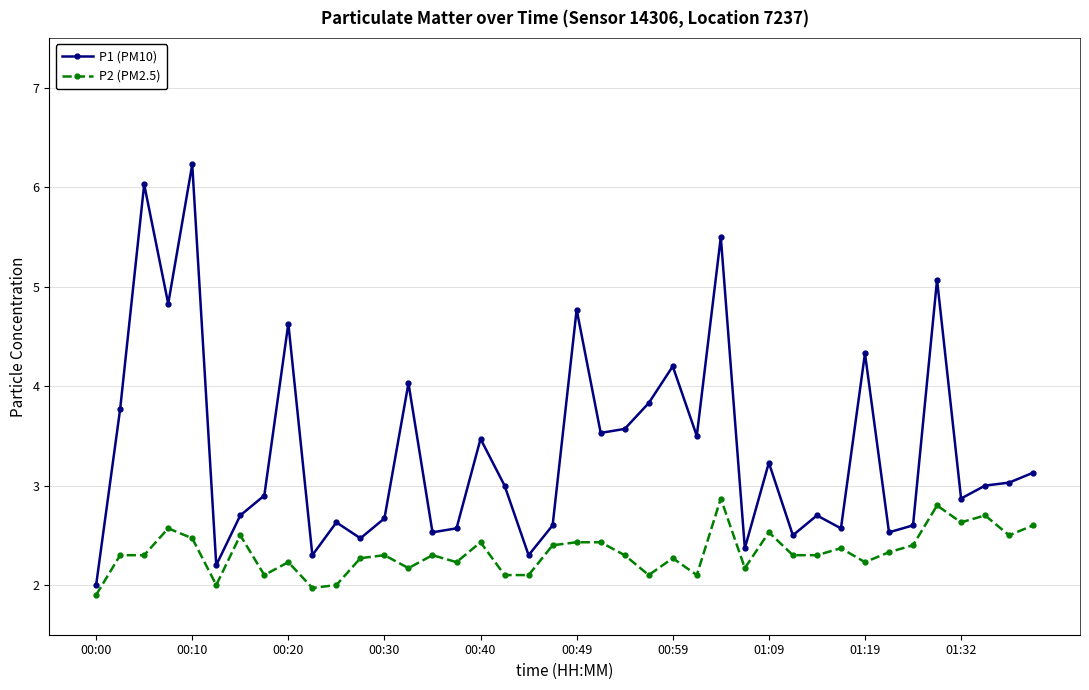

True or false: P2 (PM2.5) has more than 2 points higher than both neighbors.

True